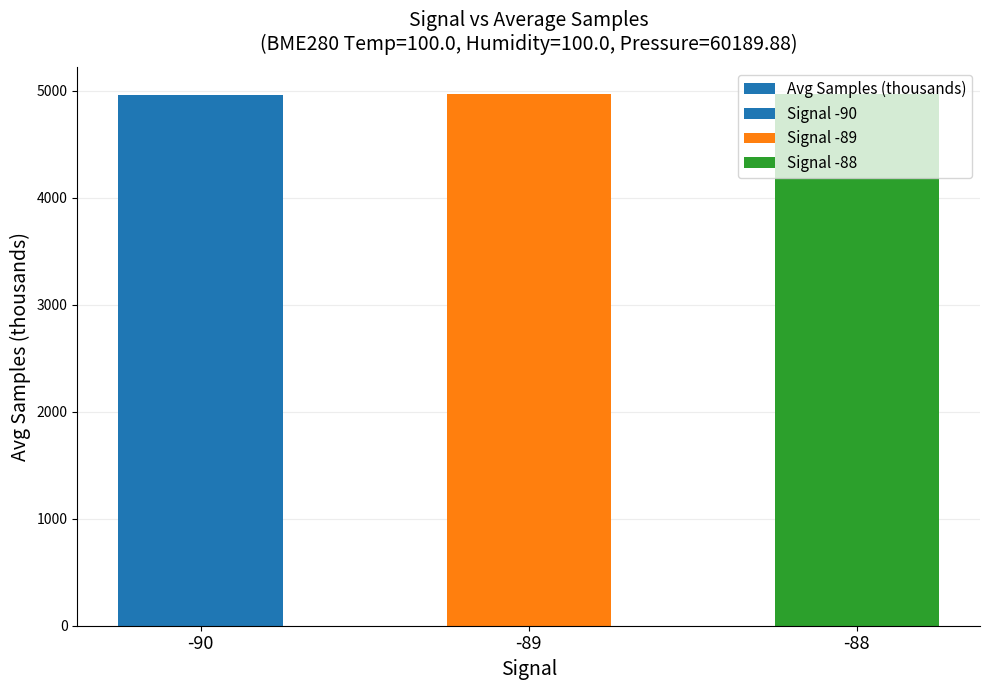

What is the minimum value shown in the chart?

4961.4